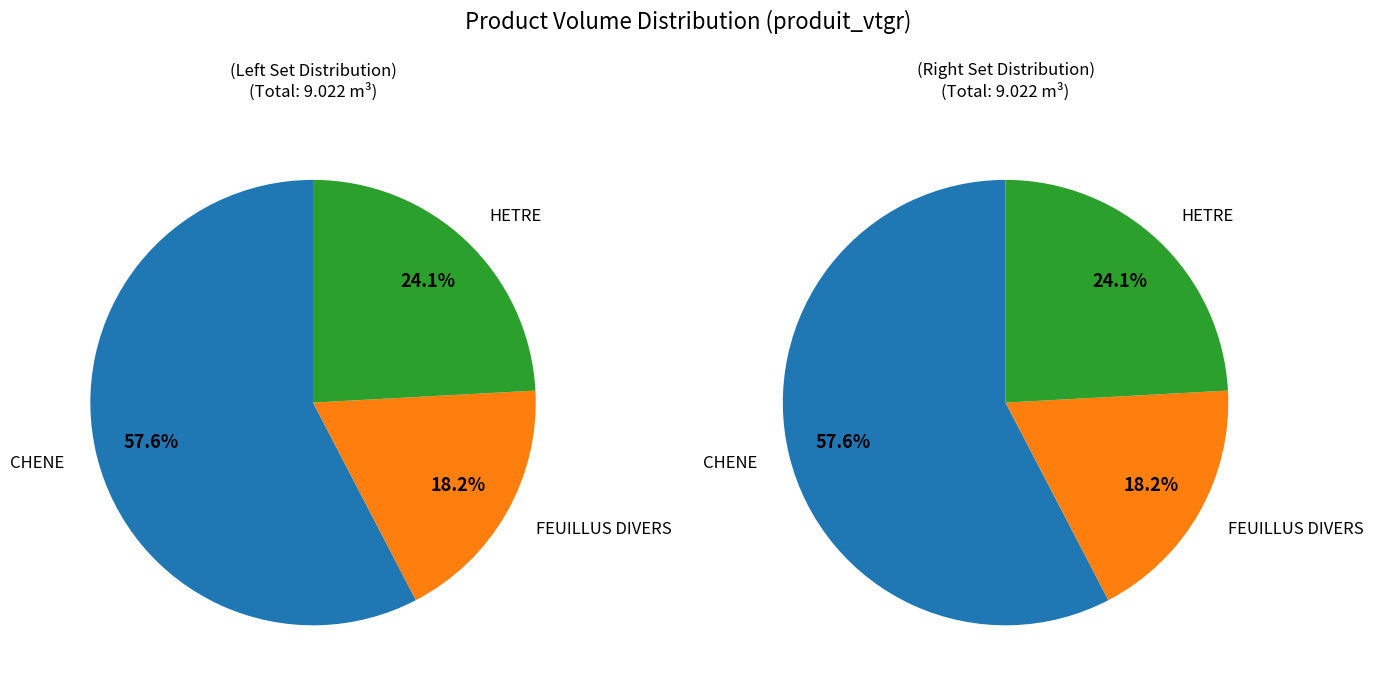

Which slice is the largest?

CHENE